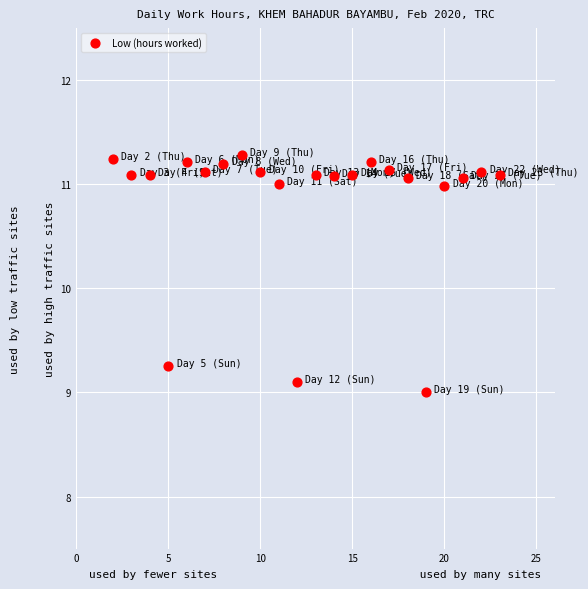

What is the range of X values (max minus min)?

21.0